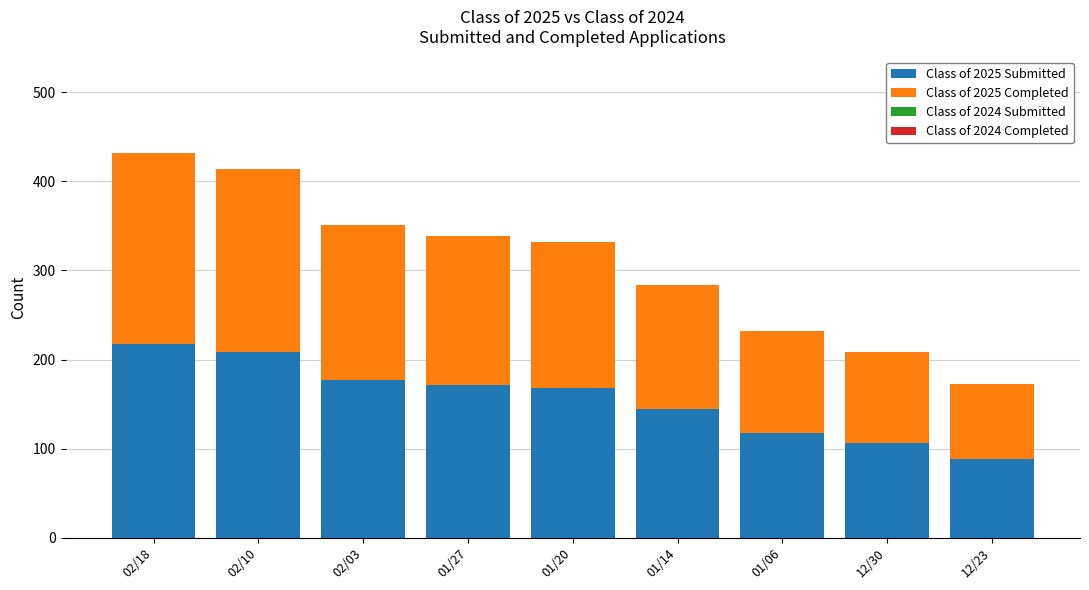

How many categories are shown in the chart?

9